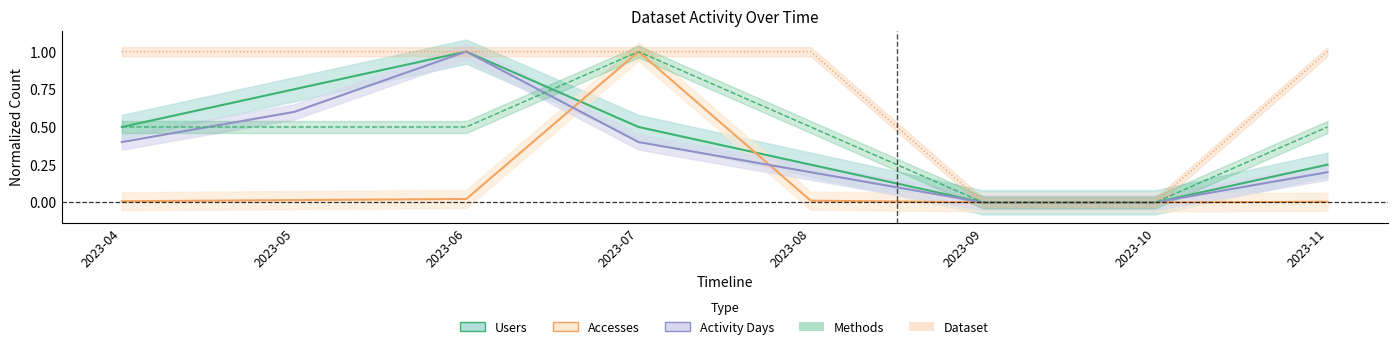

How many positive values does the Users series have?

6